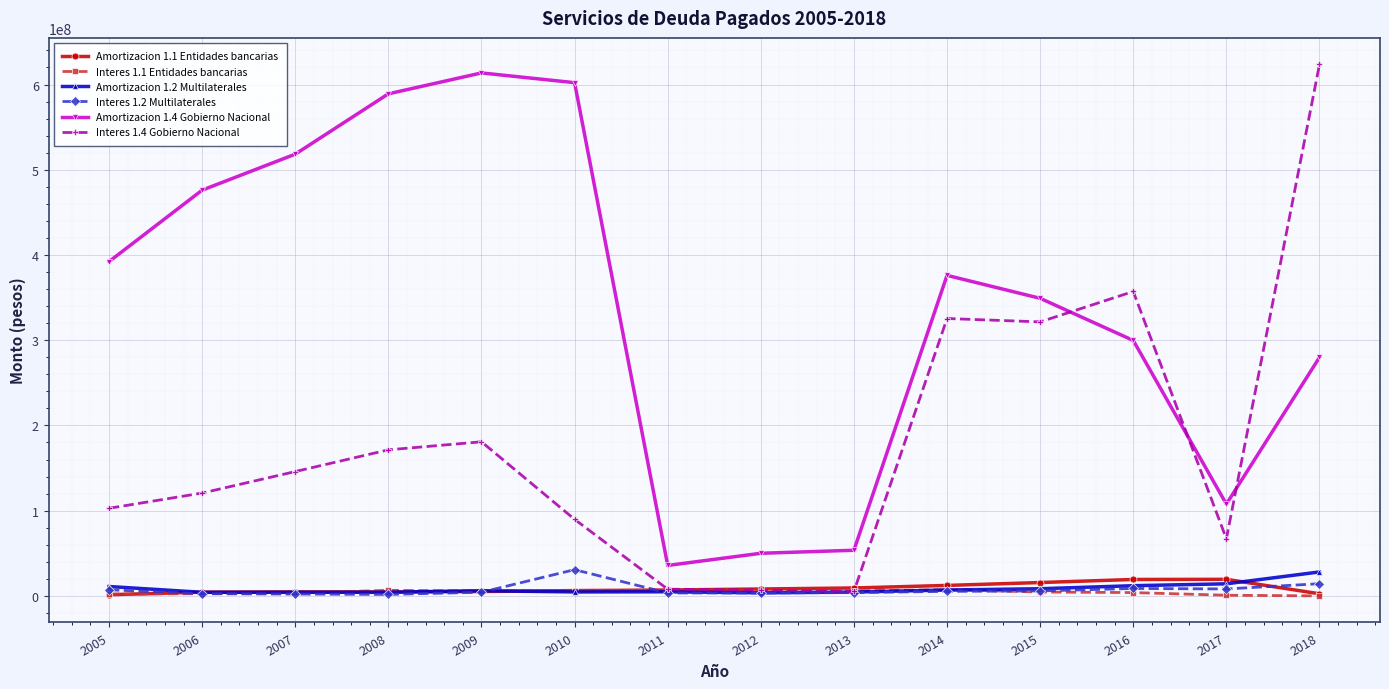

Which series has the widest spread of values?

Interes 1.4 Gobierno Nacional